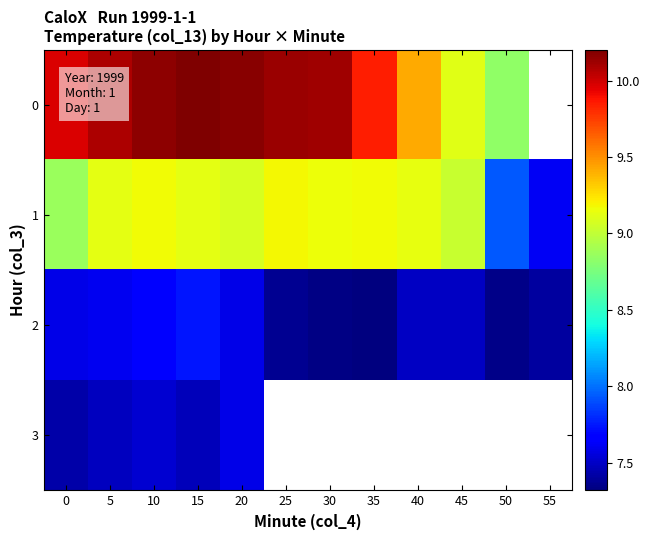

Which category has the lowest value in the 0 series?

50